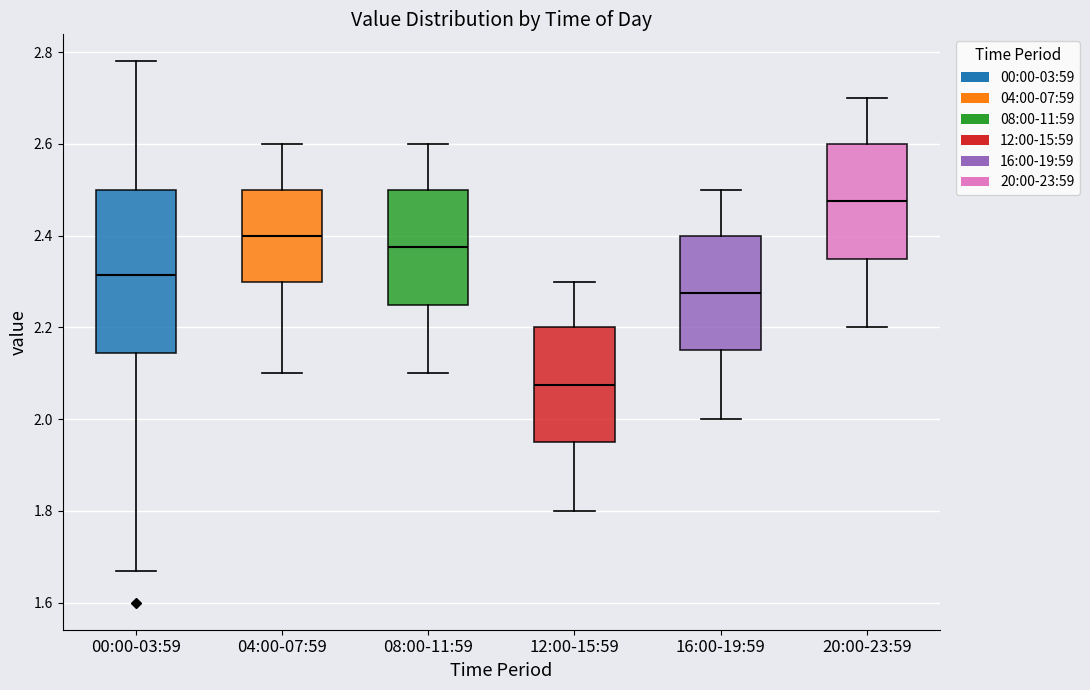

Where is the upper edge of the box for 16:00-19:59 on the y-axis? The values are not printed on the chart, so give them approximately, as read against the axis.

2.40